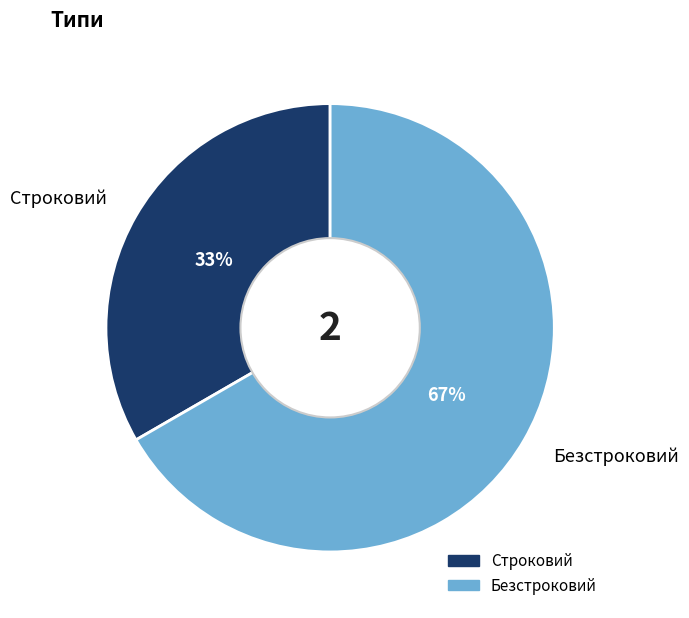

Count the number of slices in the pie.

2